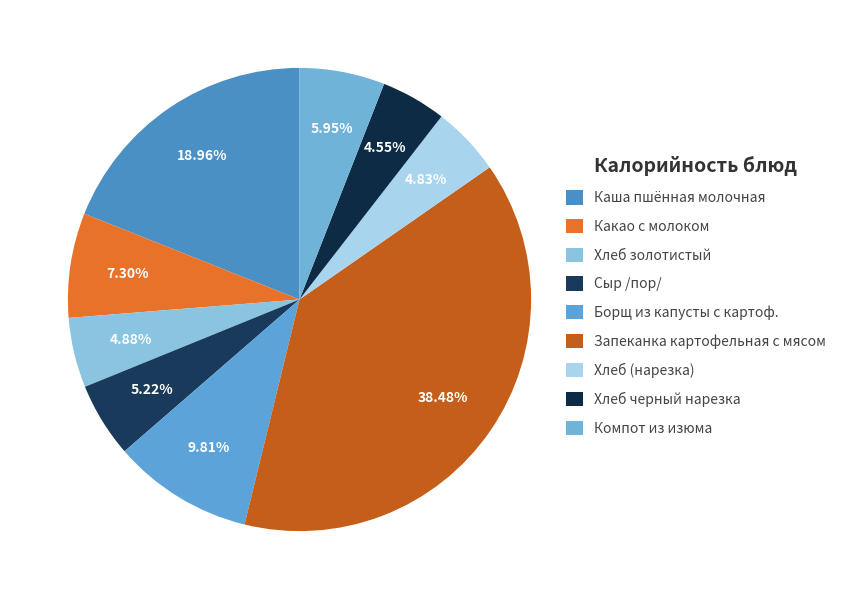

To the nearest percent, what portion does Сыр /пор/ represent?

5%